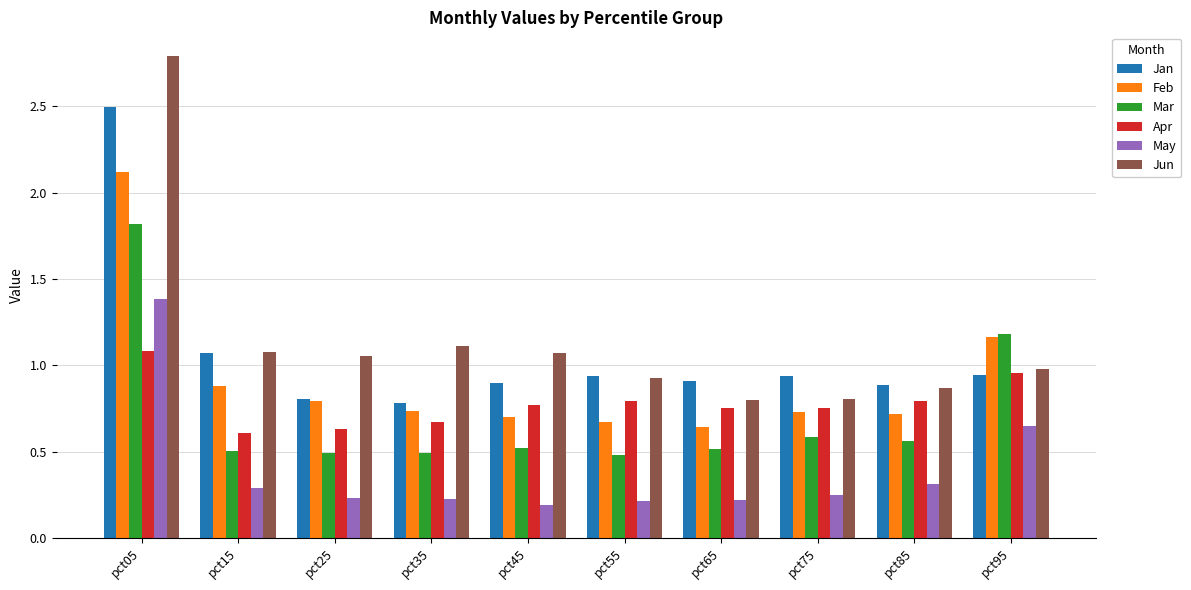

Count the Mar values in the range 0 to 1.

8